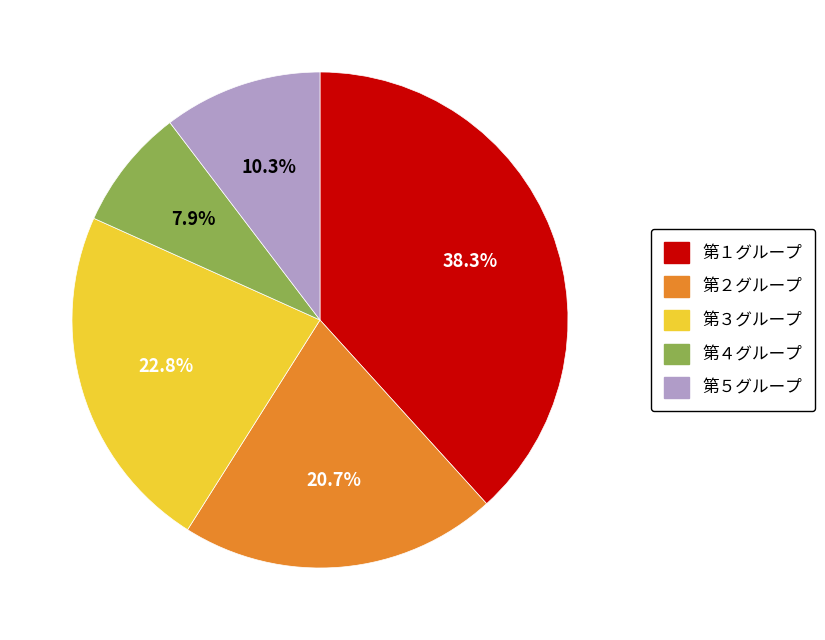

The 第４グループ slice represents 1% of the pie. True or false?

False